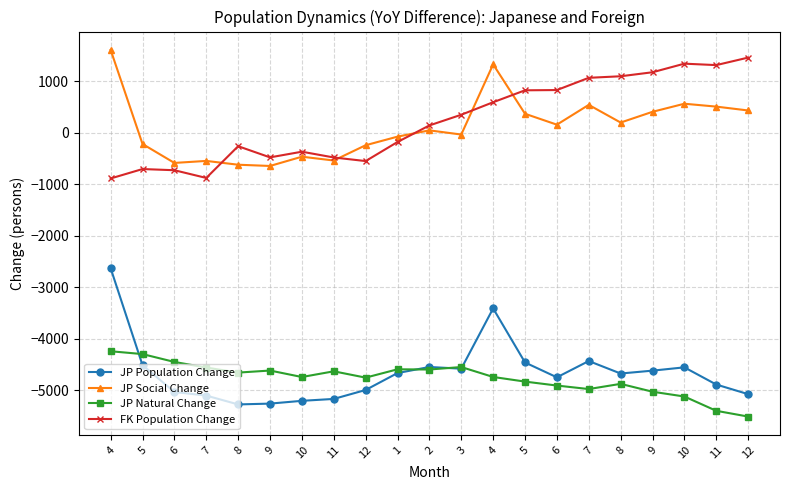

The value of FK Population Change at 4 is 596. True or false?

True